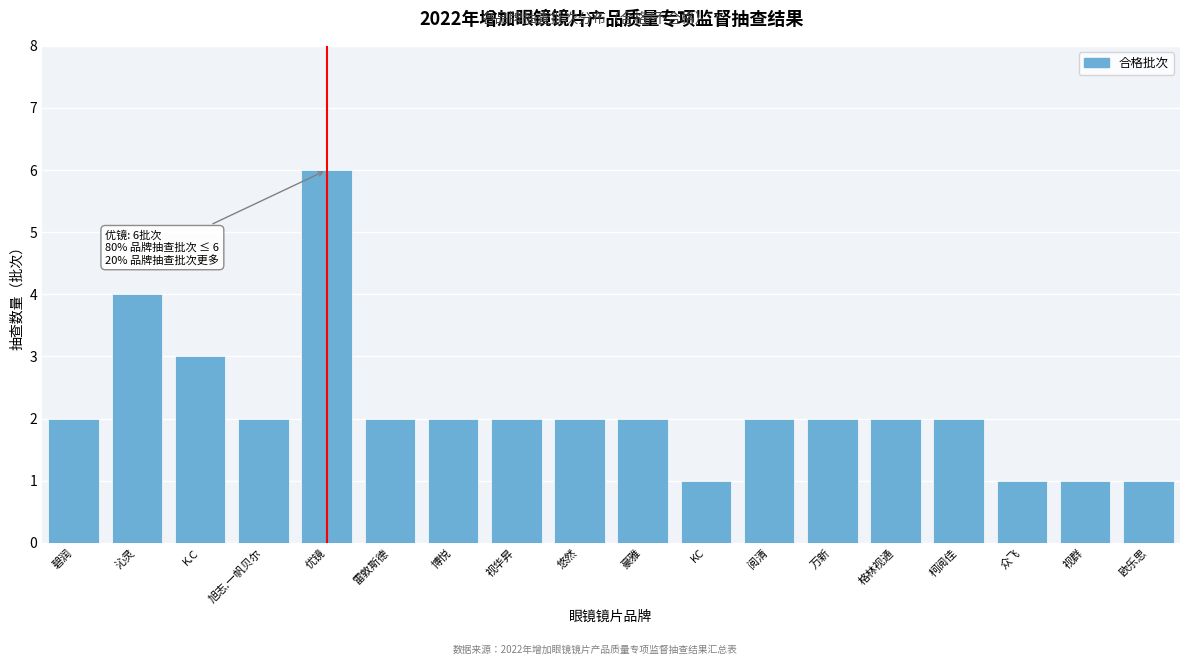

Reading left to right, what are all the values shown in this chart?

碧润=2	沁灵=4	K.C=3	旭志.一帆贝尔=2	优镜=6	雷敦斯德=2	博悦=2	视华昇=2	悠然=2	豪雅=2	KC=1	阅清=2	万新=2	格林视通=2	柯阅佳=2	众飞=1	视群=1	欧乐思=1